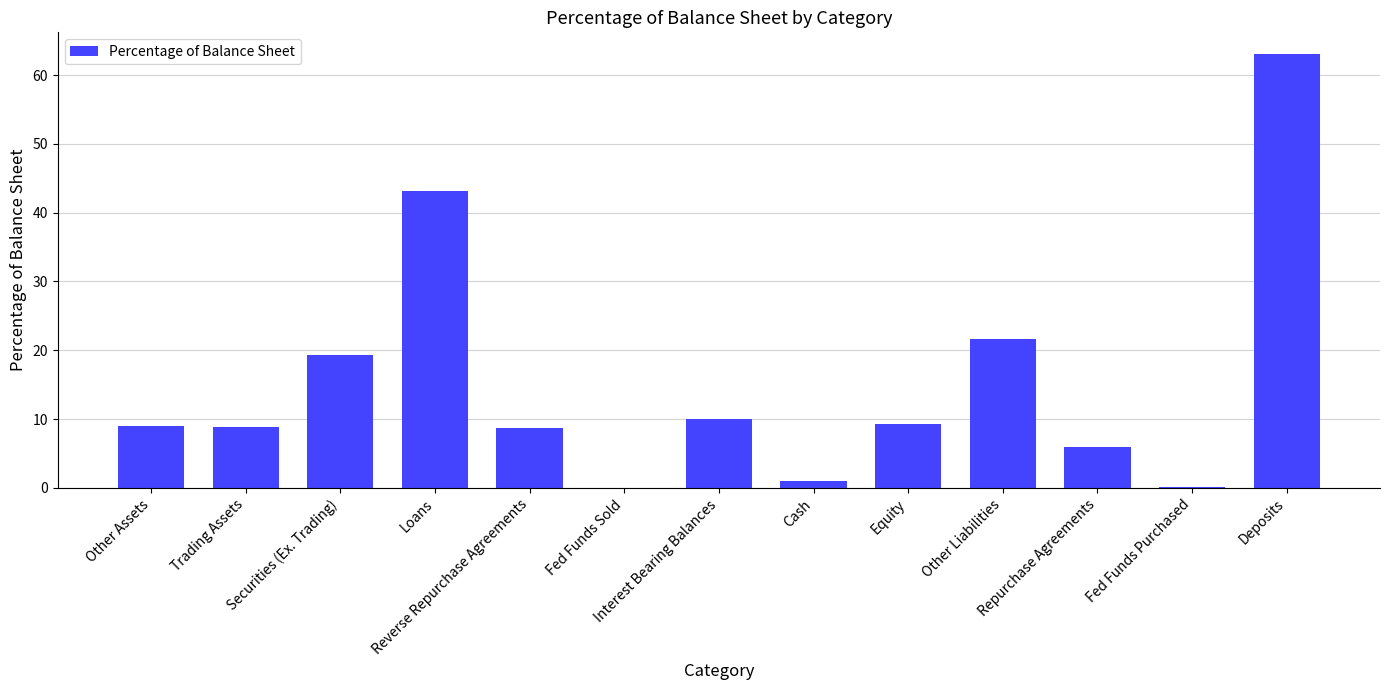

Is it true that the value at Deposits is 89.3?

False